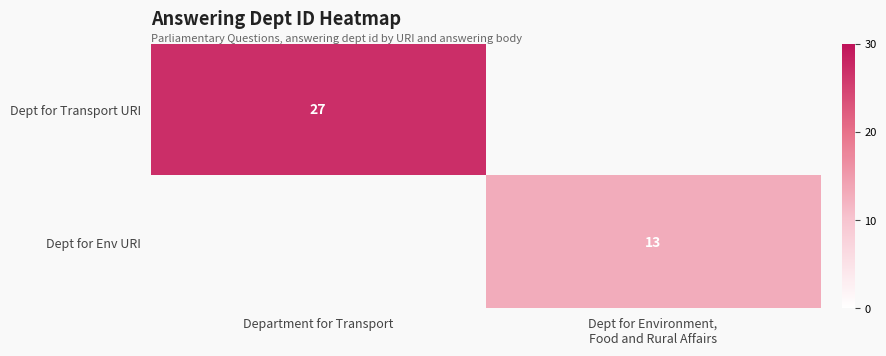

Which series has the widest spread of values?

Dept for Transport URI